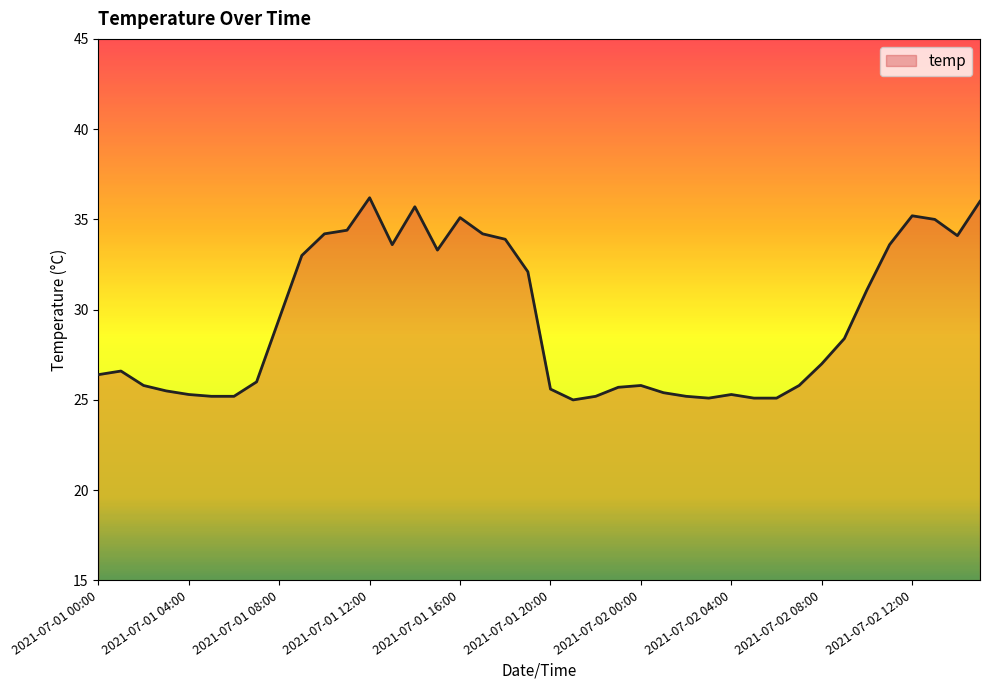

What is the average value?

29.4